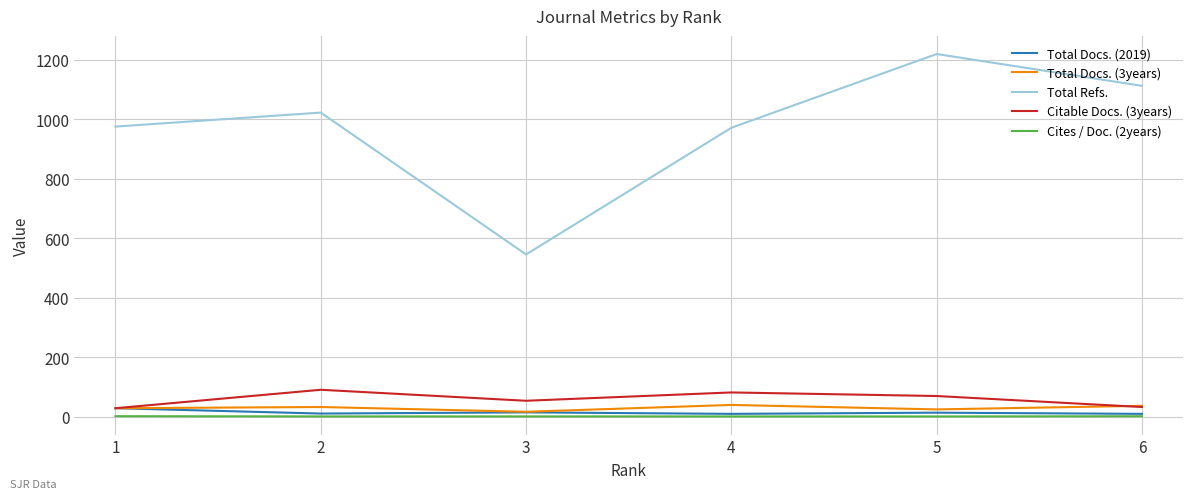

At which category is the sum across all series the highest?

5